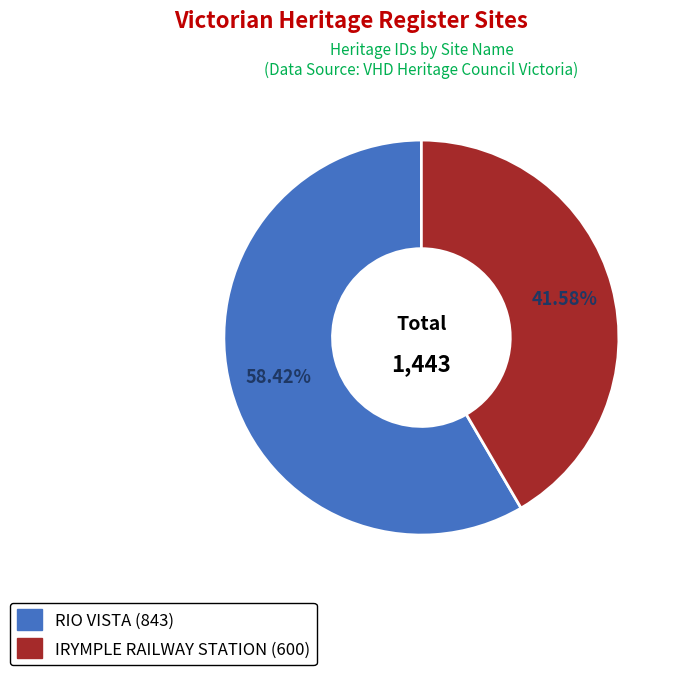

To the nearest percent, what is the difference between the largest and smallest slice percentages?

17%